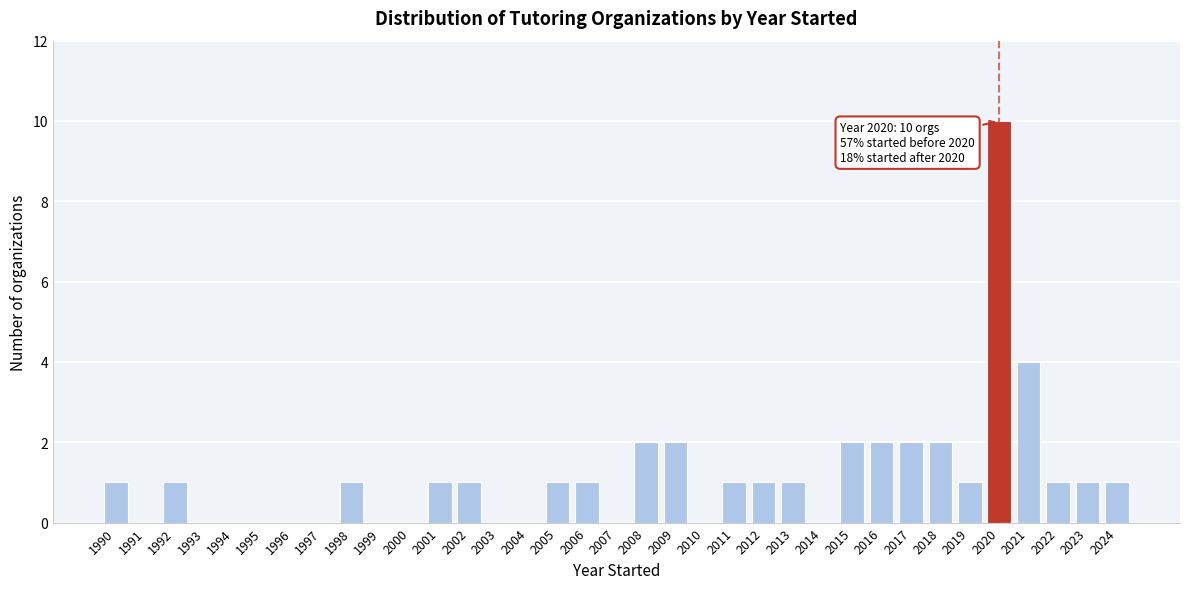

True or false: the data shows 0 at 1995.

True